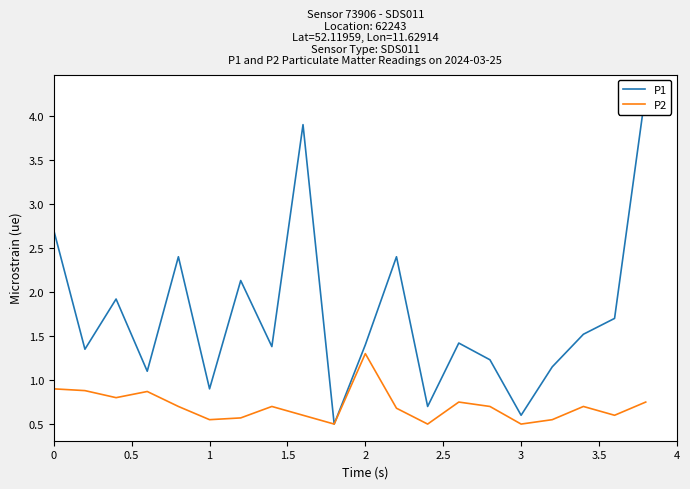

True or false: P2 has a value of 0.5 at 3.

True